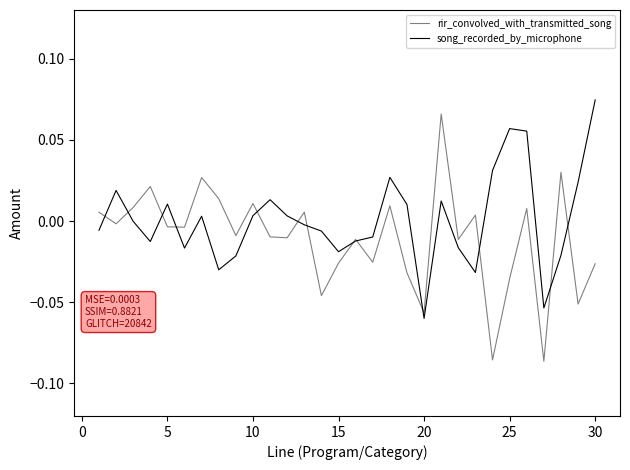

Is this an area chart (filled region under the line)?

No